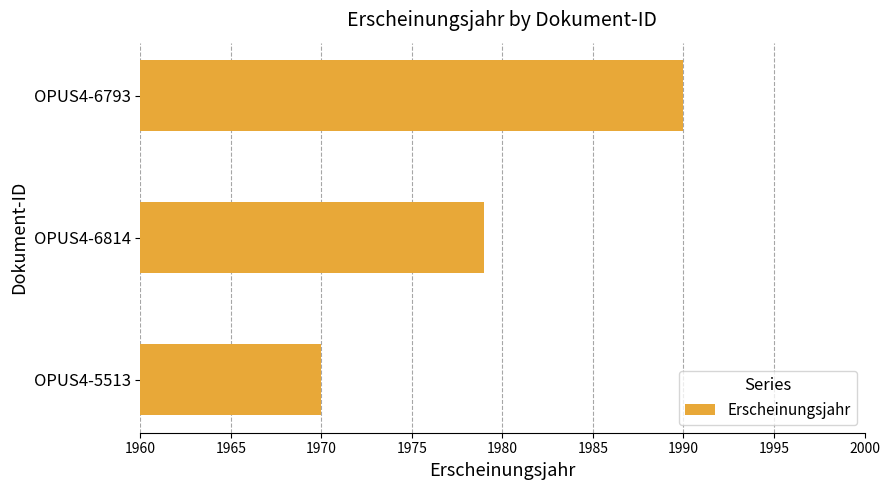

What is the minimum value shown in the chart?

1970